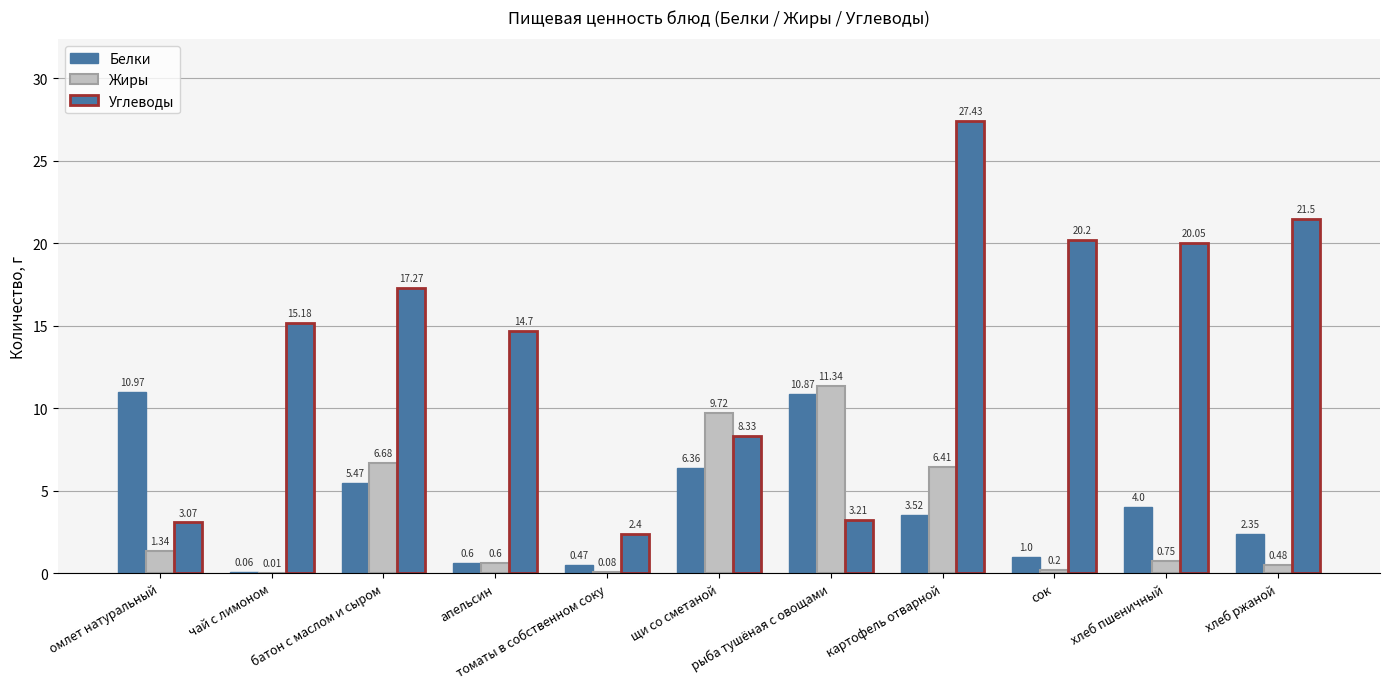

What is the average value of the Жиры series?

3.4